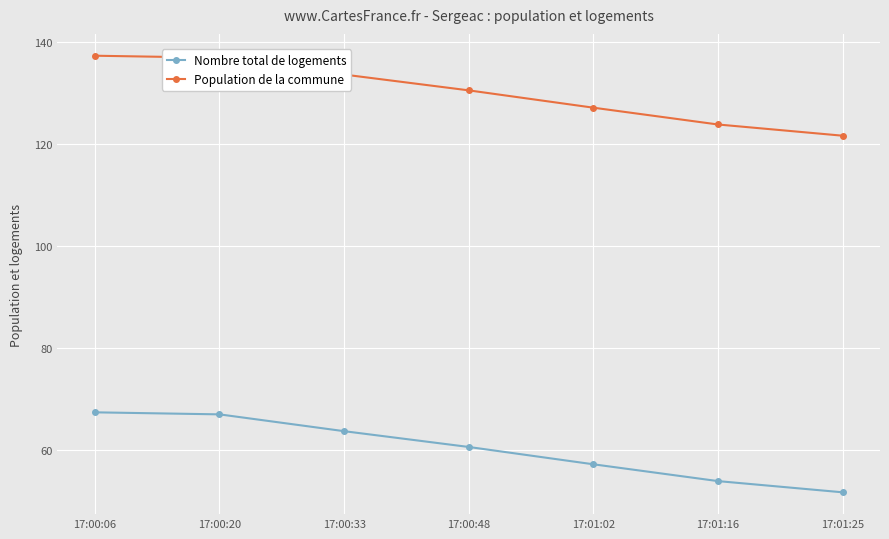

True or false: Nombre total de logements and Population de la commune intersect in this chart.

False